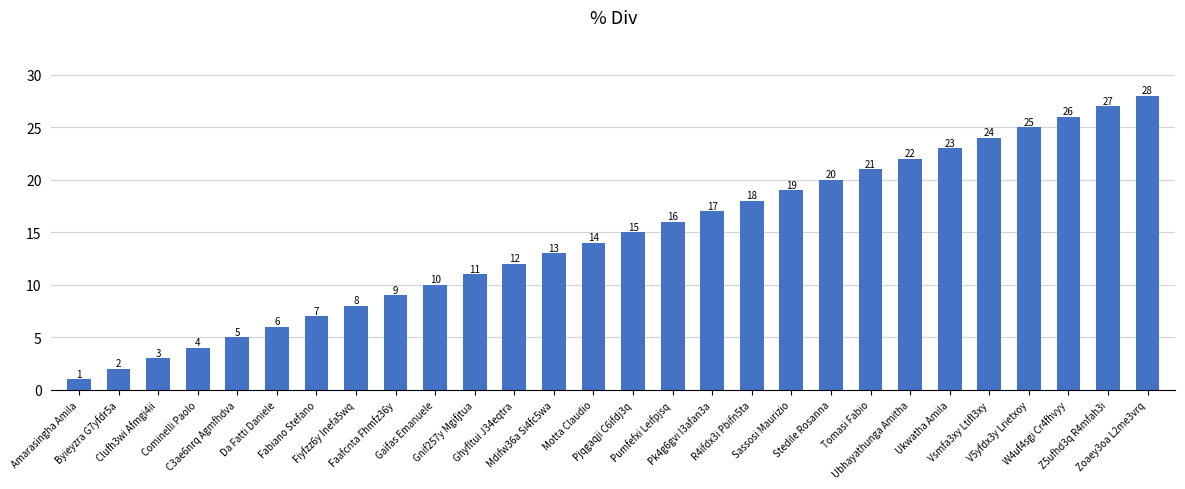

Which has a higher value, Cominelli Paolo or Stedile Rosanna?

Stedile Rosanna